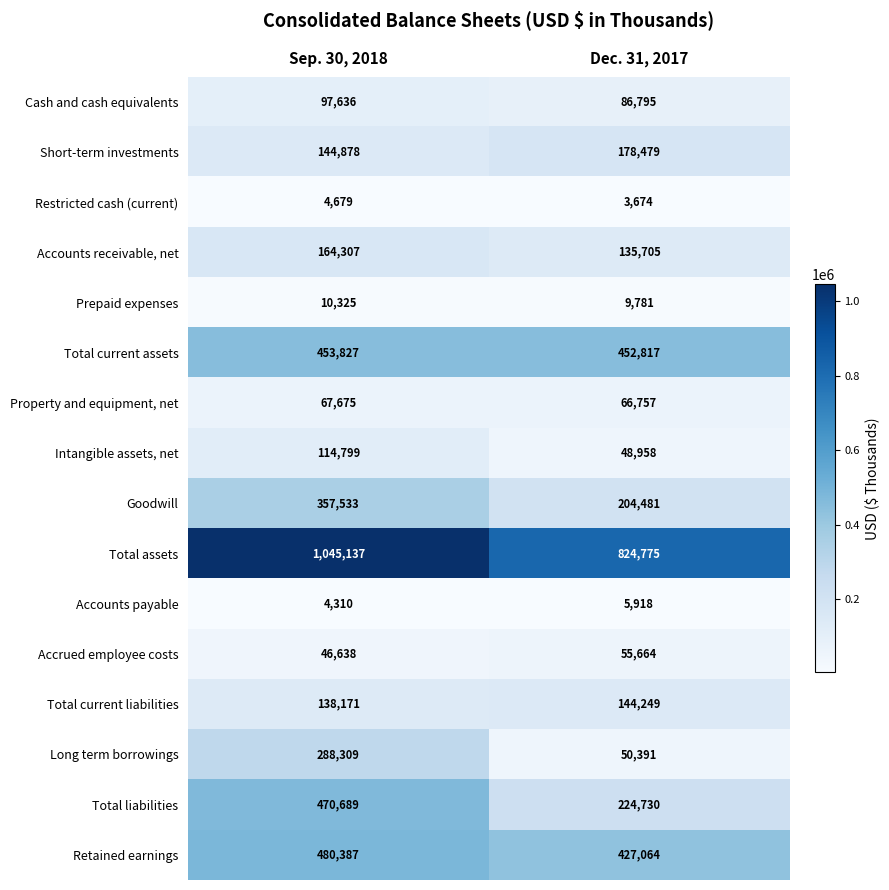

What is the minimum value for Total assets?

824775